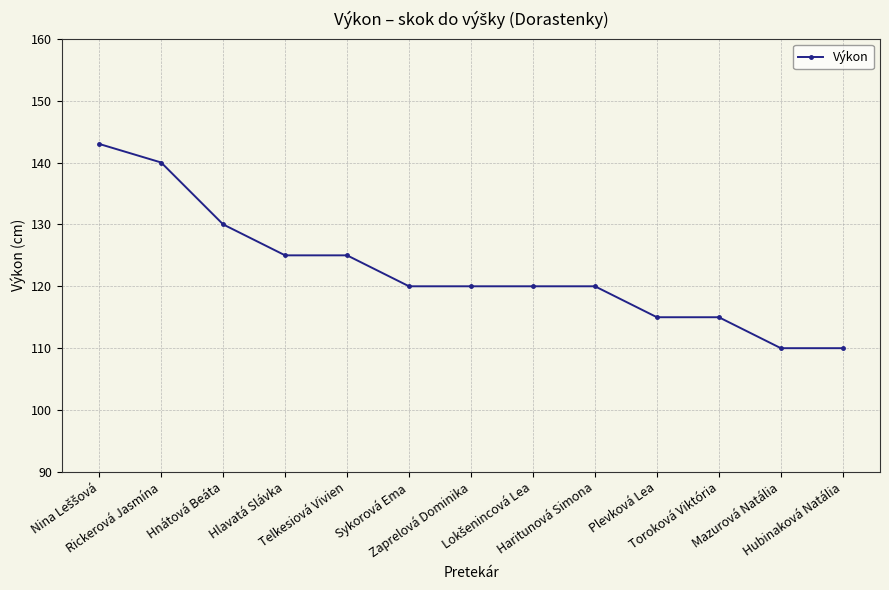

What is the minimum value shown in the chart?

110